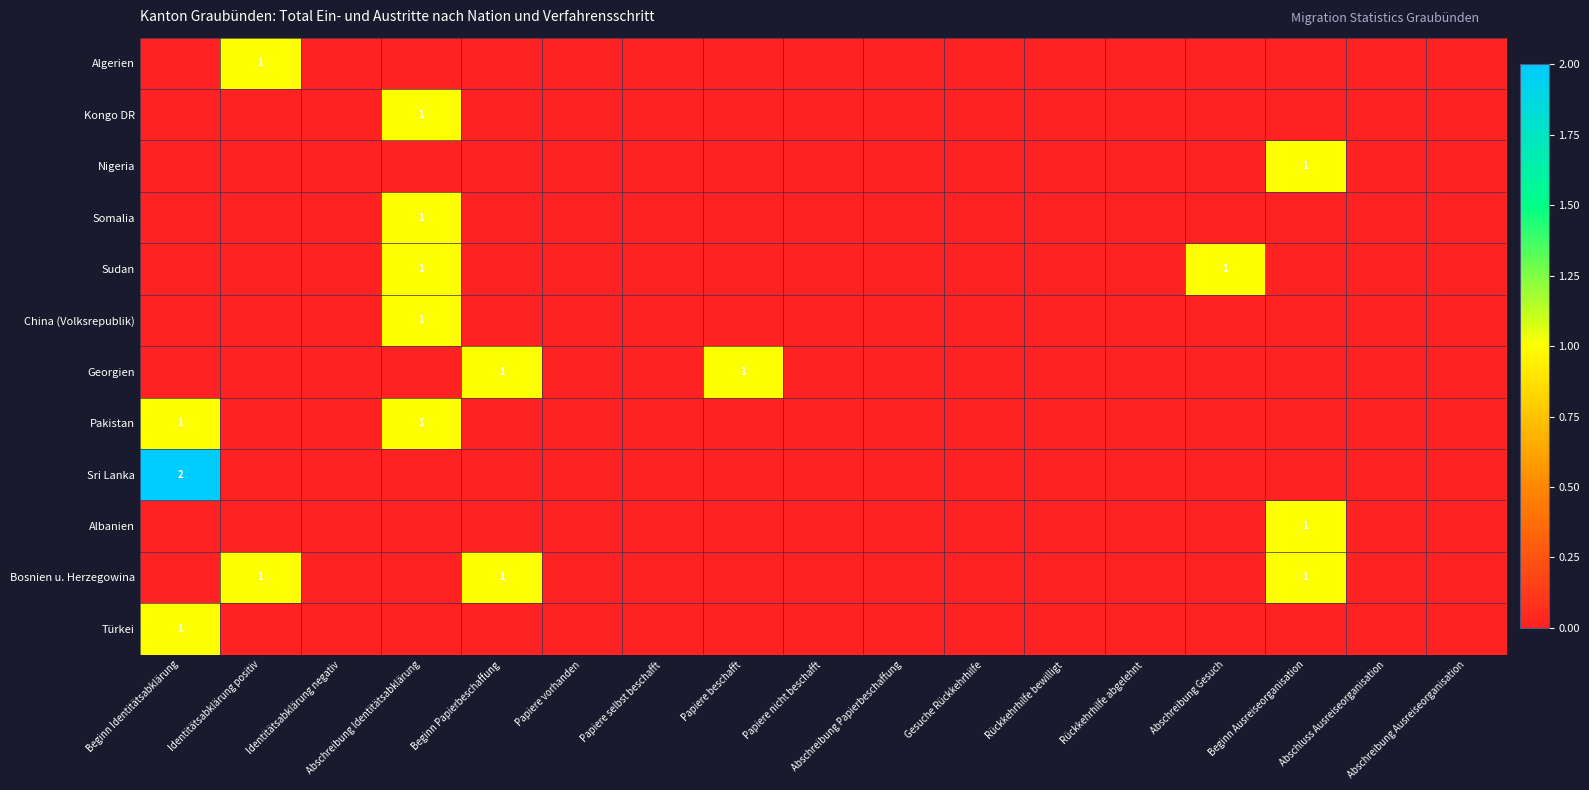

Which has a higher value, Abschreibung Identitätsabklärung or Papiere nicht beschafft?

Abschreibung Identitätsabklärung